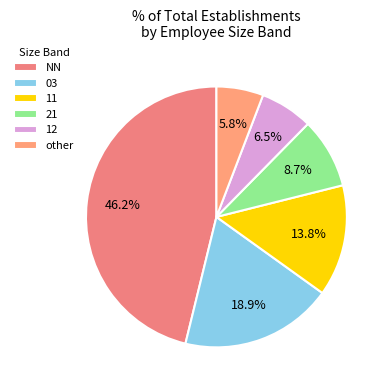

Between other and NN, which is larger?

NN